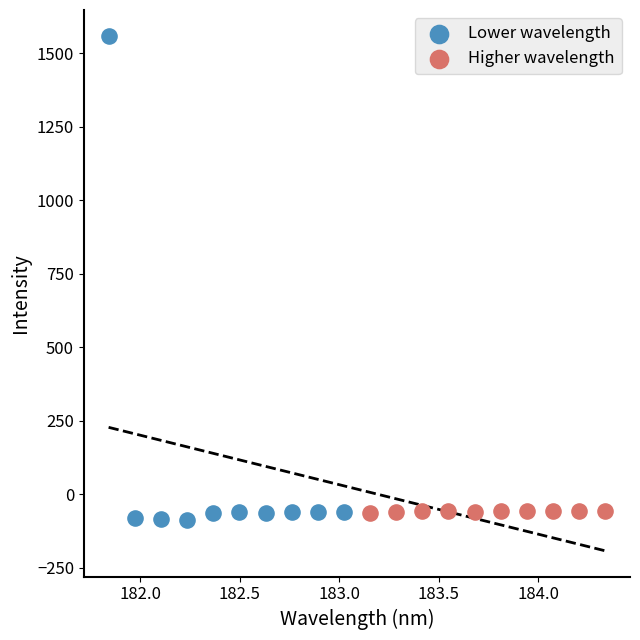

Which series reaches the maximum Y coordinate?

Lower wavelength